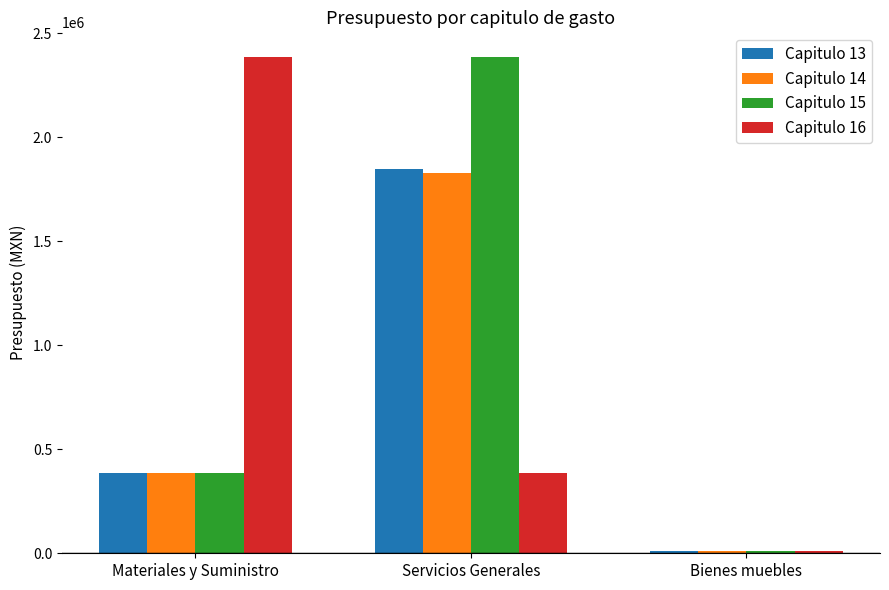

What is the label of the 1st bar from the right?

Bienes muebles